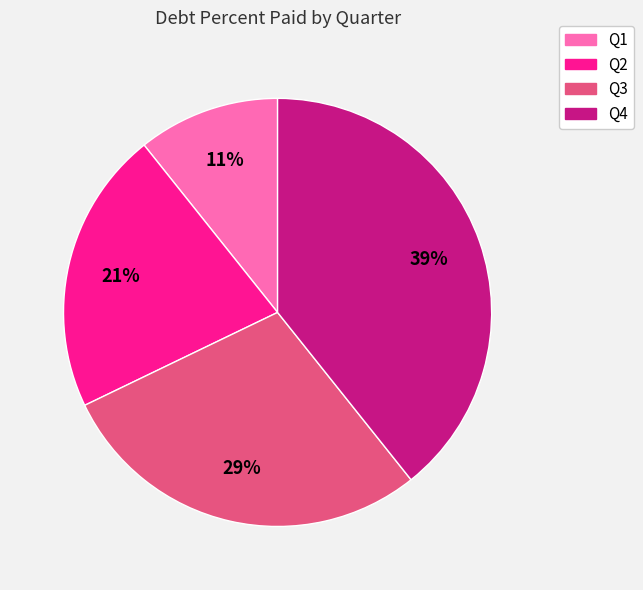

Which category has the biggest portion of the pie?

Q4